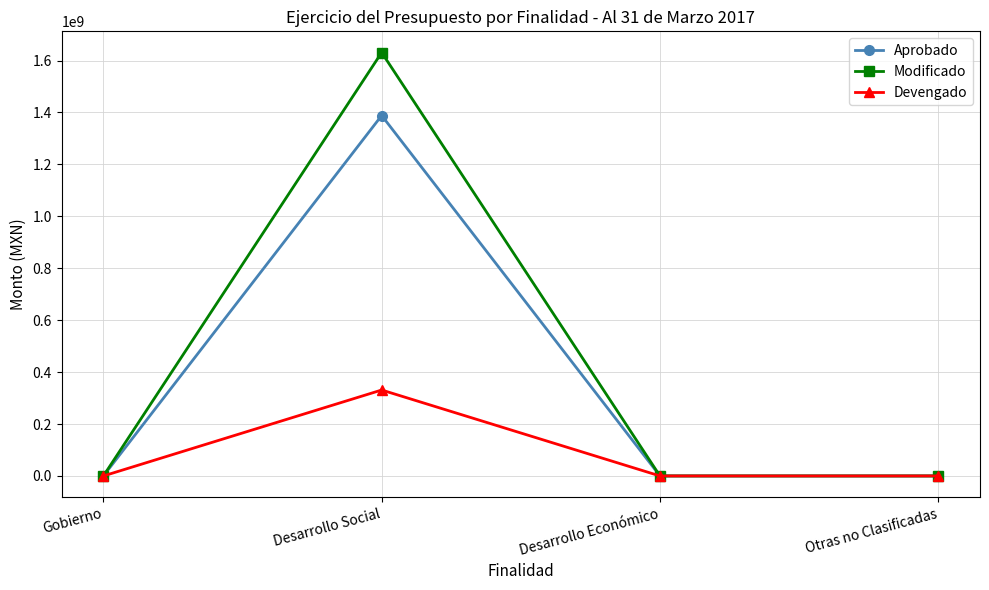

True or false: Modificado has more than 1 interior local peaks.

False